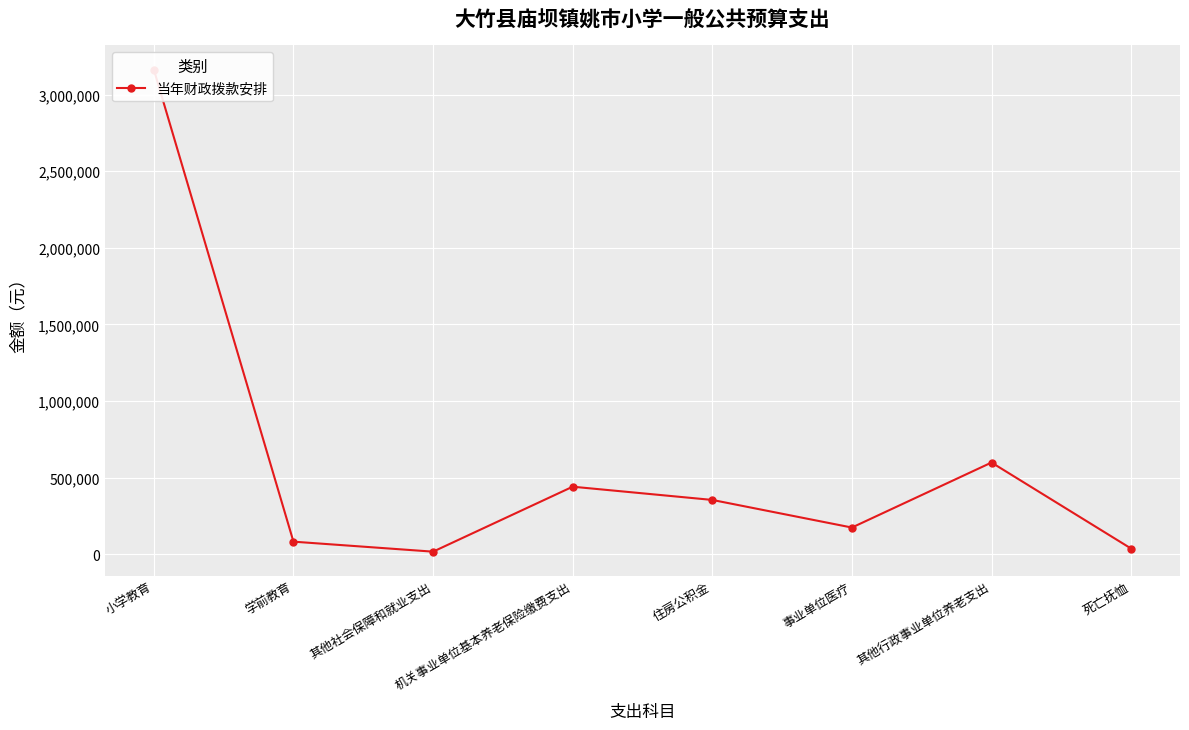

List the labels in order of value, largest first.

小学教育, 其他行政事业单位养老支出, 机关事业单位基本养老保险缴费支出, 住房公积金, 事业单位医疗, 学前教育, 死亡抚恤, 其他社会保障和就业支出